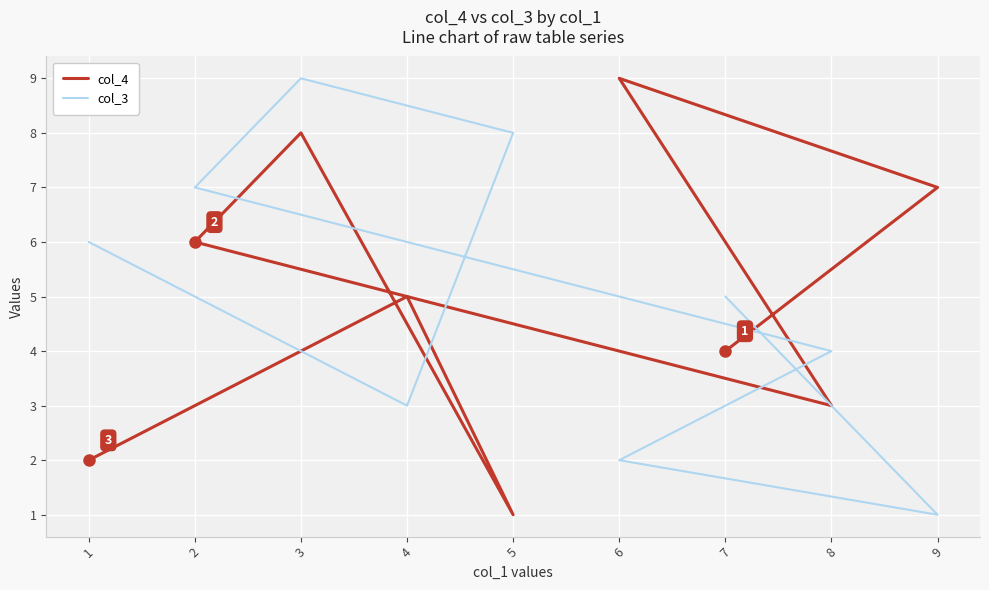

Where do col_3 and col_4 first cross each other?

7 and 9